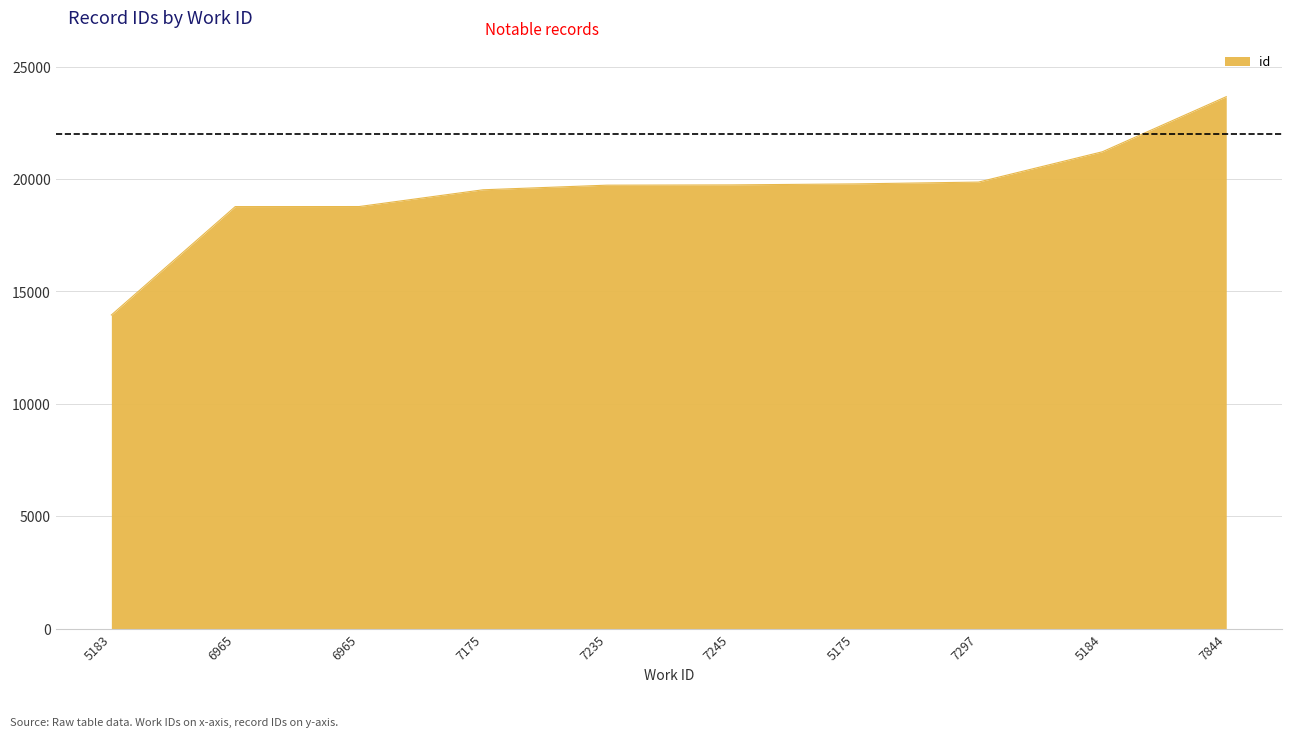

At which category does the chart reach its minimum across all series?

5183